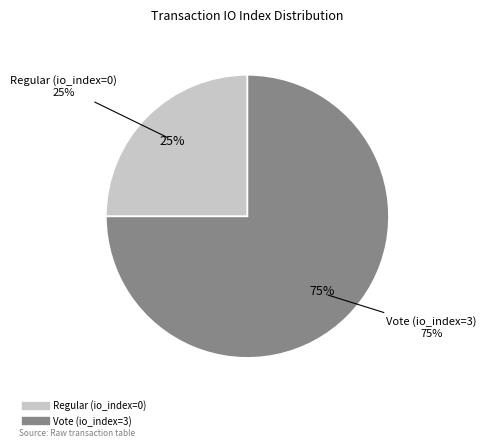

Count the number of slices in the pie.

2